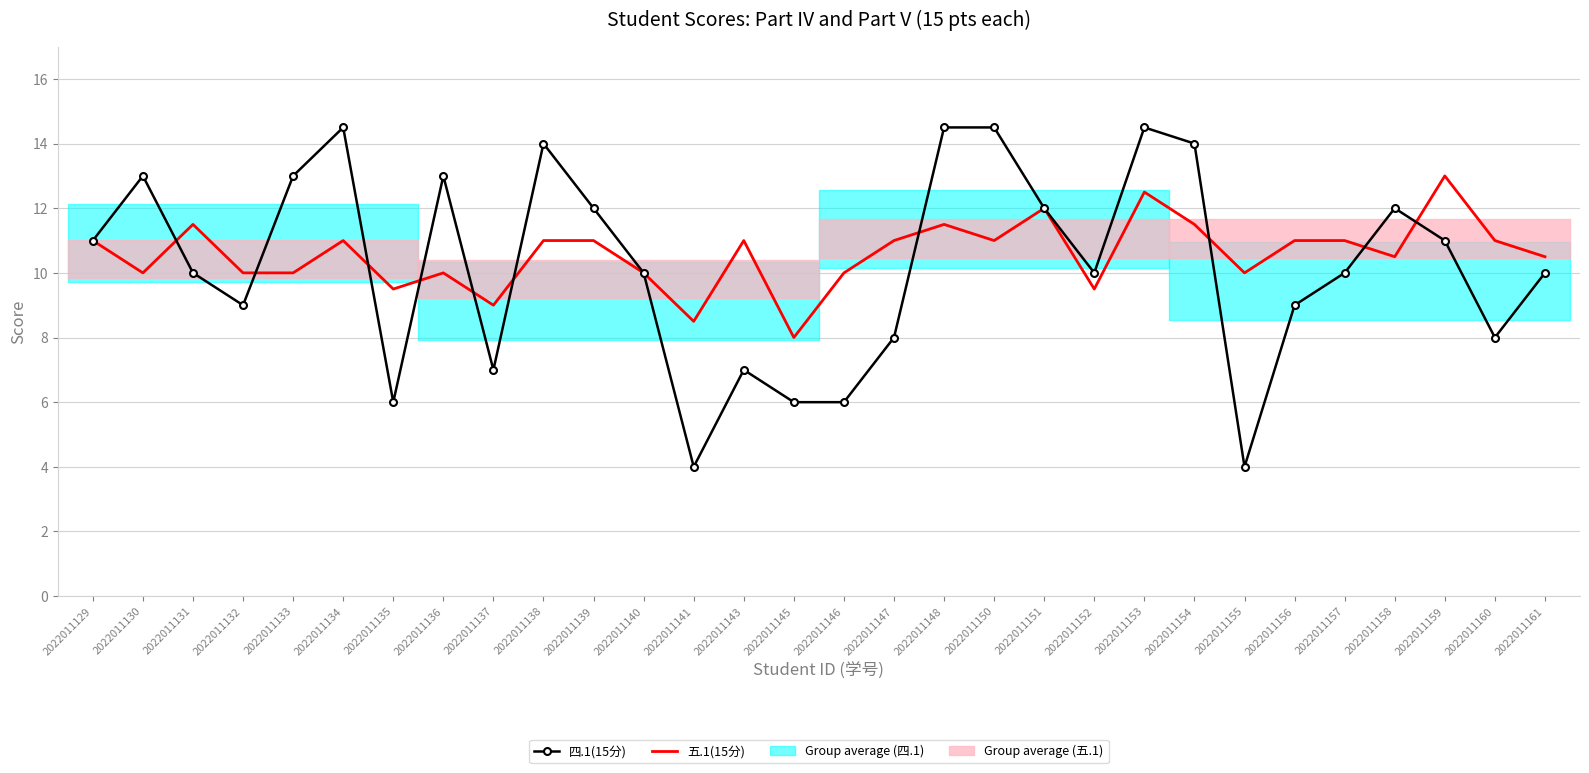

Which series has the largest total across all categories?

五.1(15分)